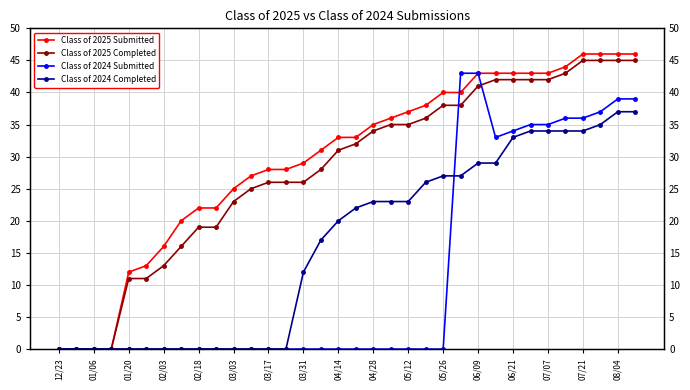

List the series in order of their peak value, highest first.

Class of 2025 Submitted, Class of 2025 Completed, Class of 2024 Submitted, Class of 2024 Completed